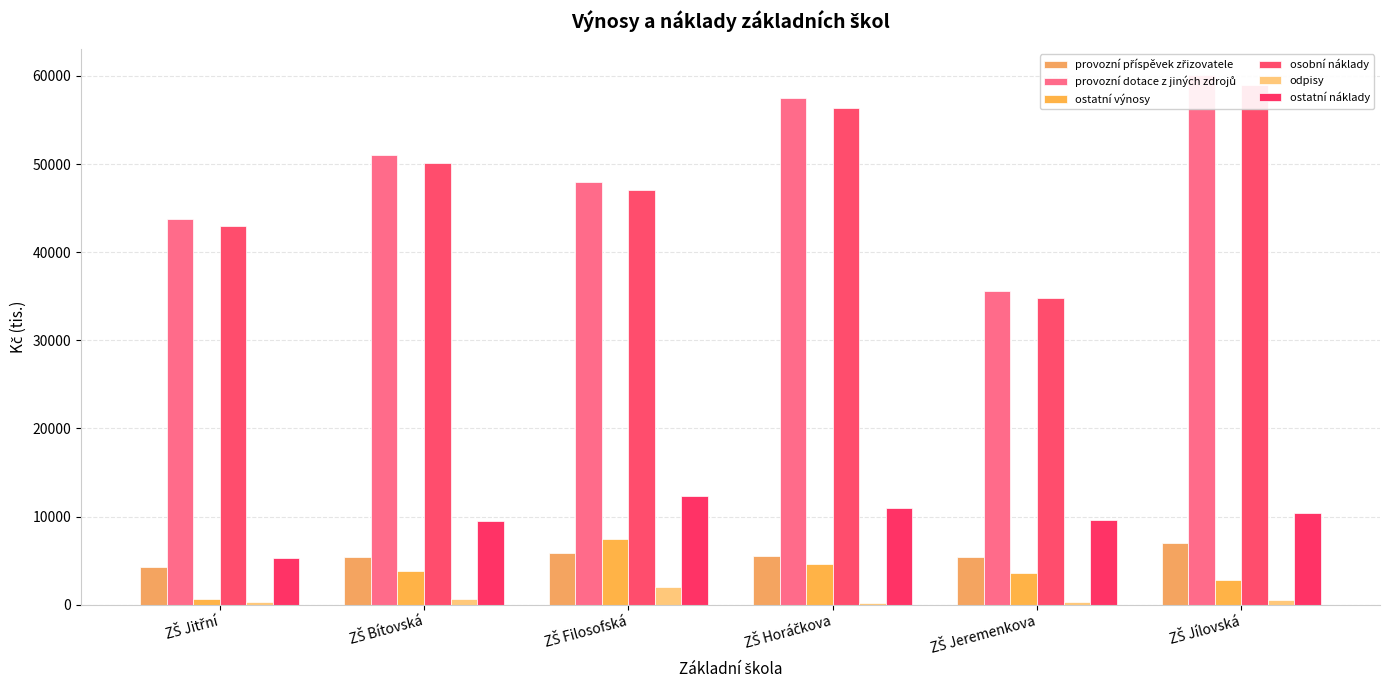

Are the bars grouped side by side (vs. stacked)?

Yes